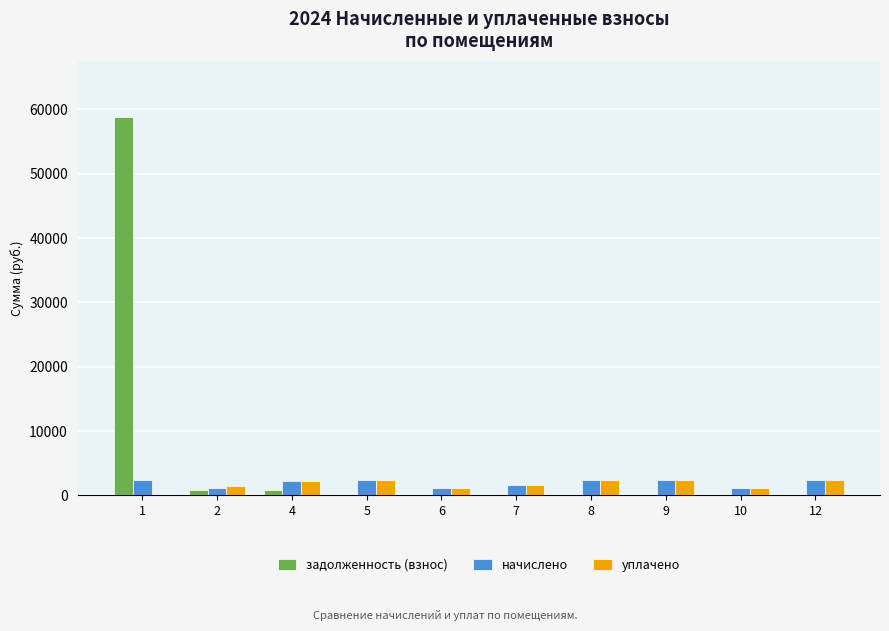

What value does the начислено series have at 7?

1629.7